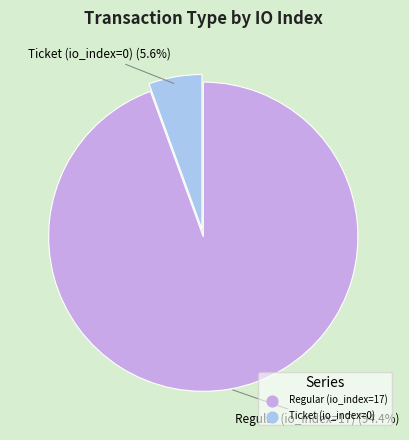

Which category has the biggest portion of the pie?

Regular (io_index=17)